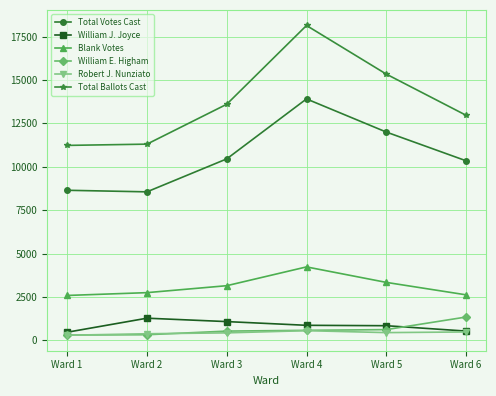

Read the William E. Higham value at Ward 1.

305